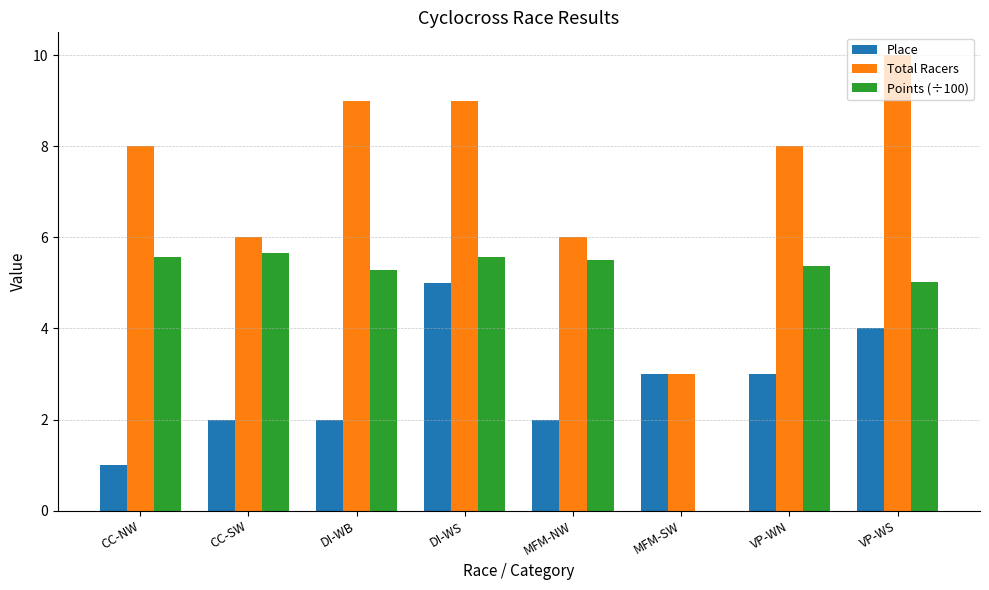

Which series changed the most between DI-WS and MFM-SW?

Total Racers